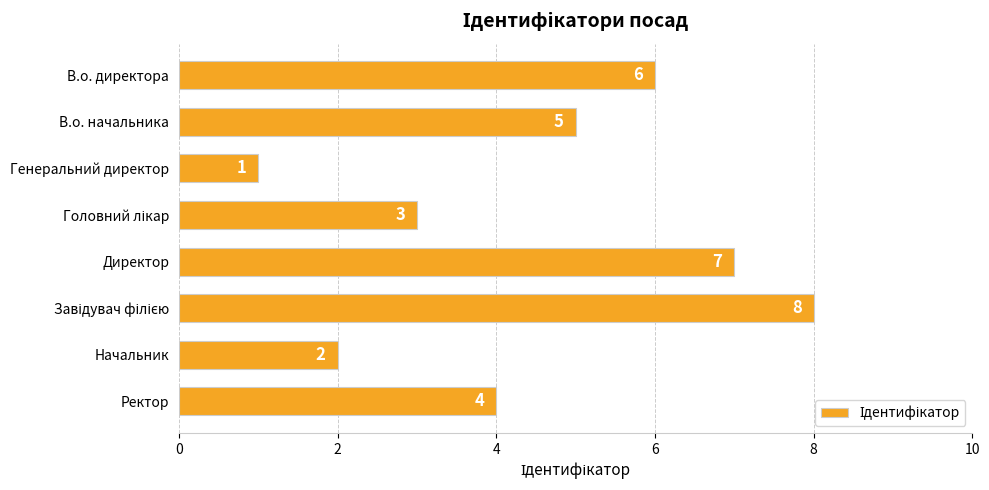

How many series are shown in this chart?

1